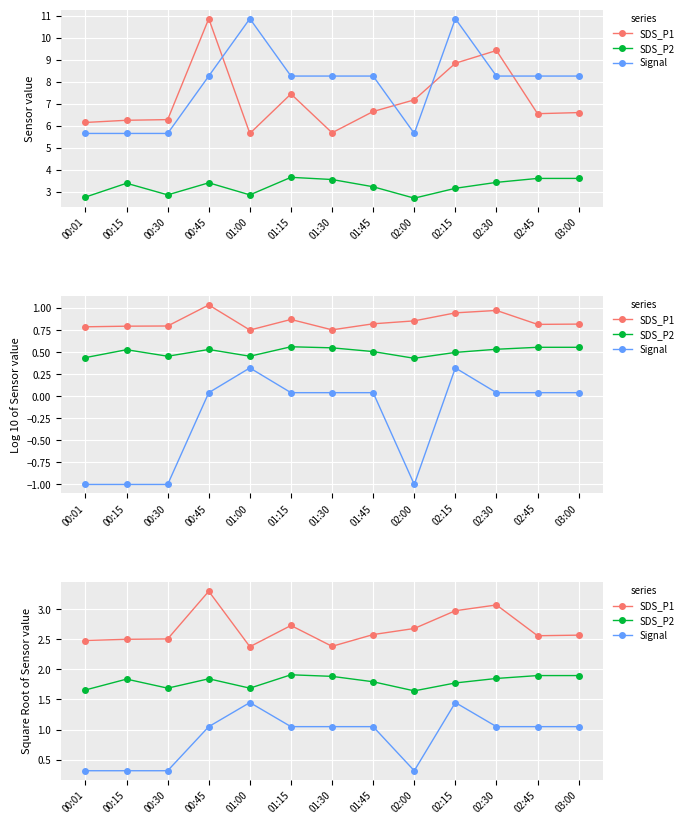

What position from the right is 01:15?

8